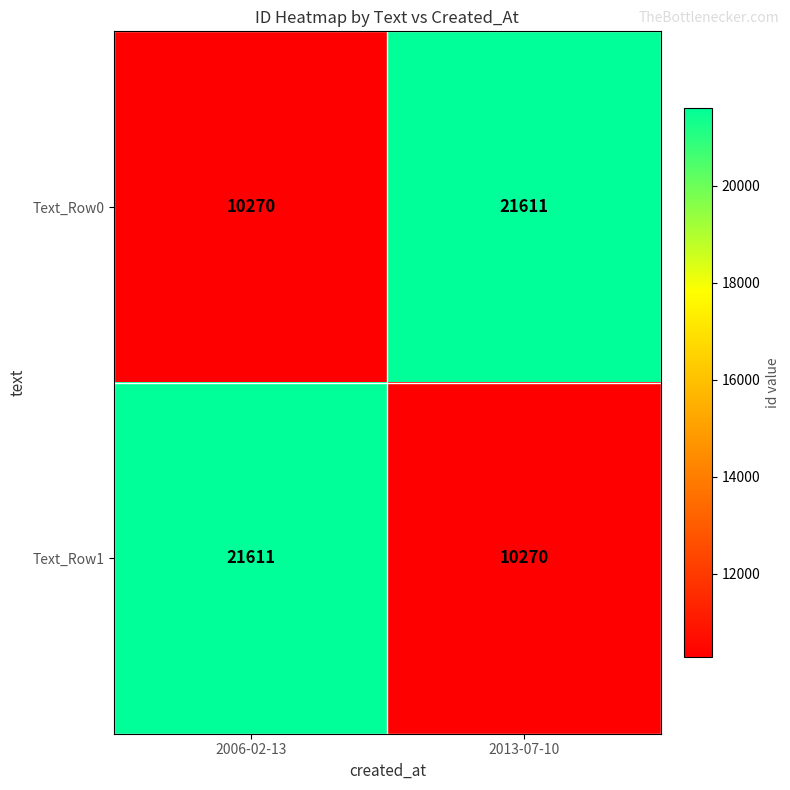

The value of Text_Row0 at 2006-02-13 is 10270. True or false?

True